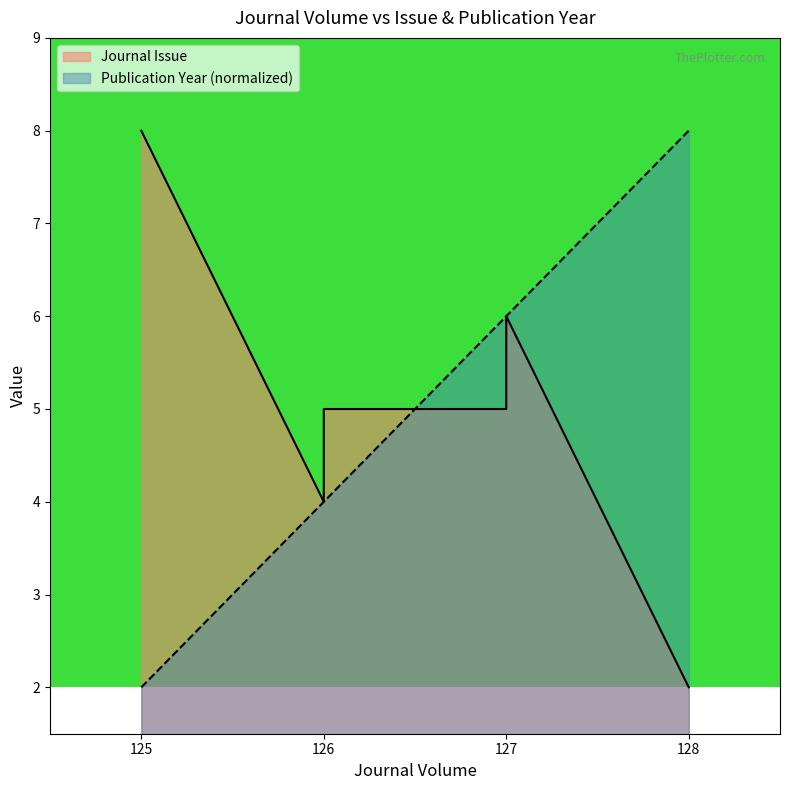

How many distinct data groups are displayed?

2